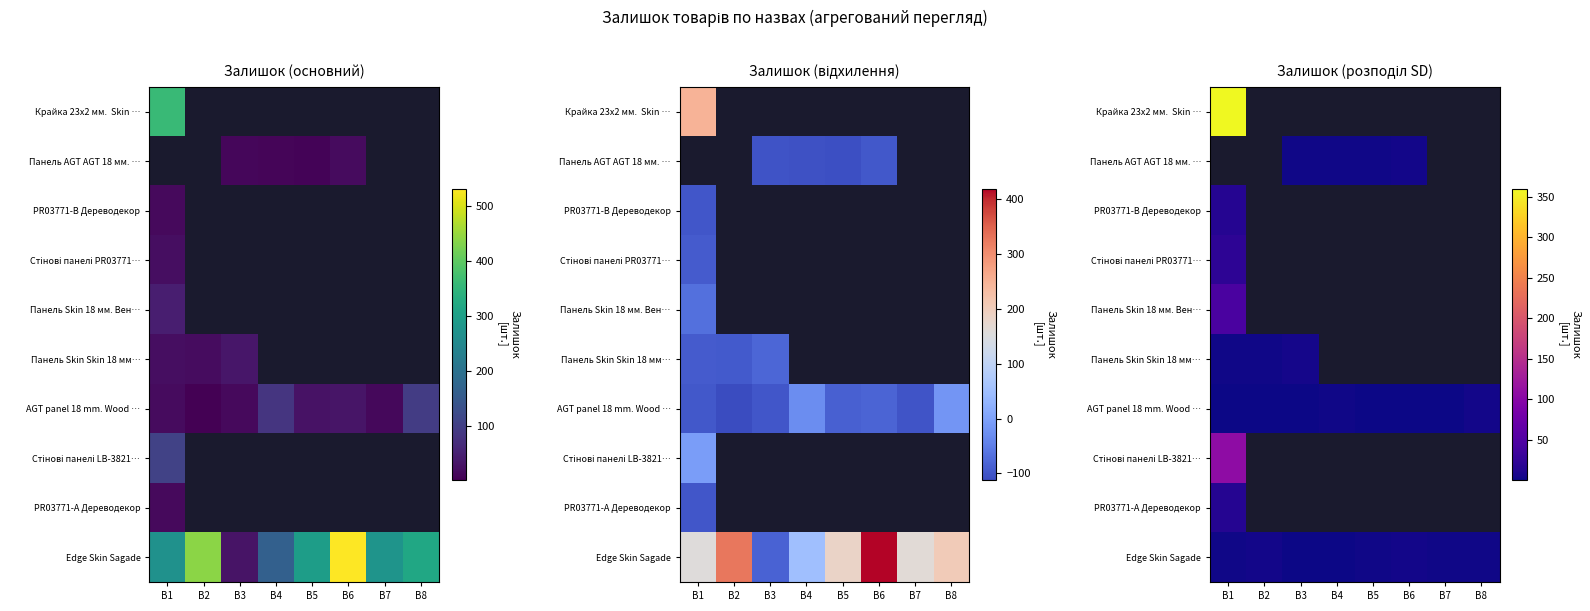

Count the number of categories in the chart.

8